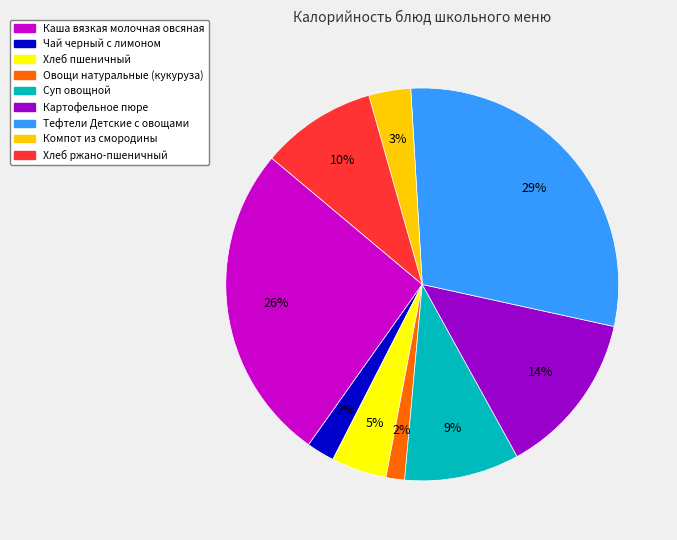

What is the largest slice in the pie chart?

Тефтели Детские с овощами